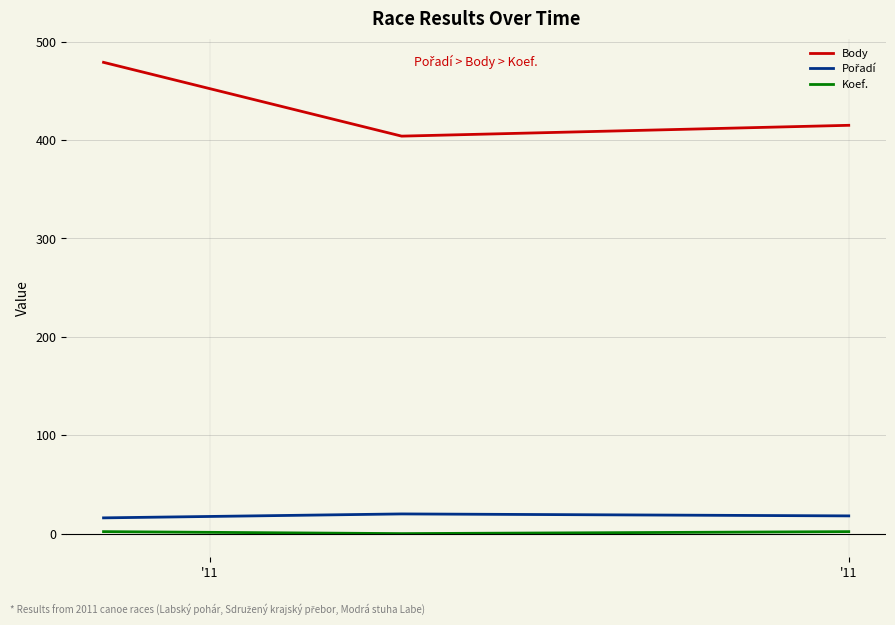

Which series has the largest total across all categories?

Body